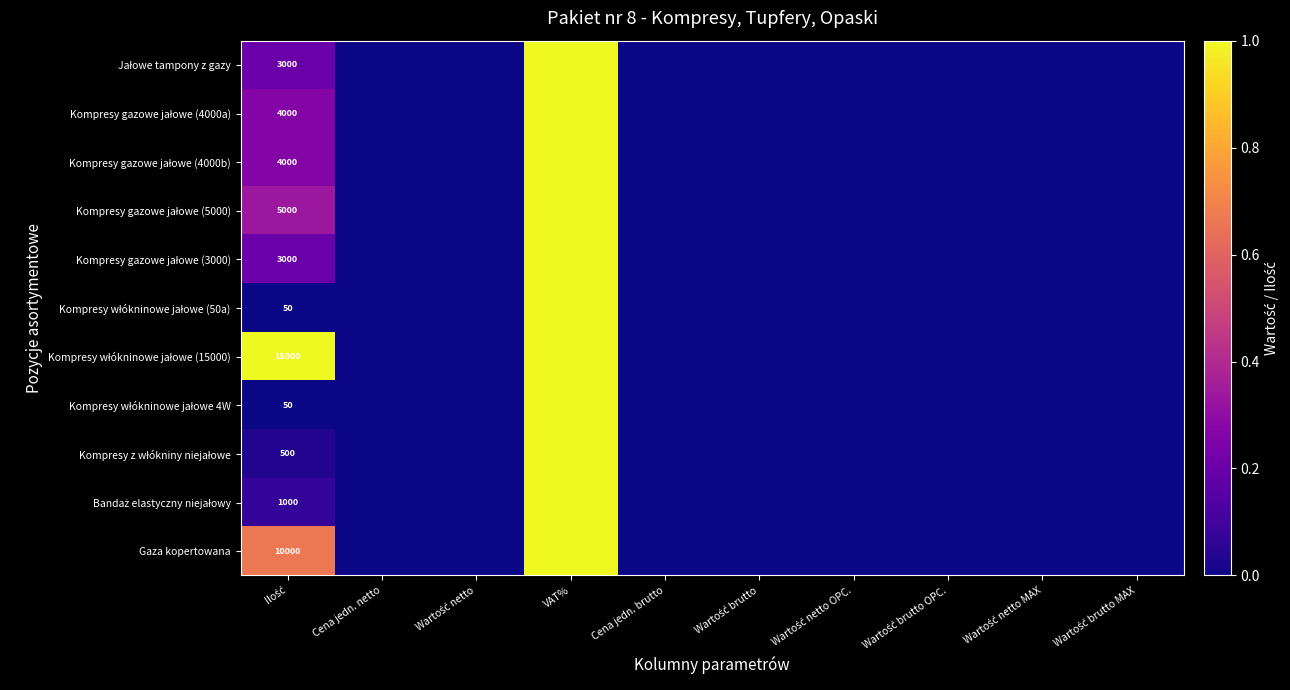

The value of Kompresy włókninowe jałowe 4W at VAT% is 1.0. True or false?

True